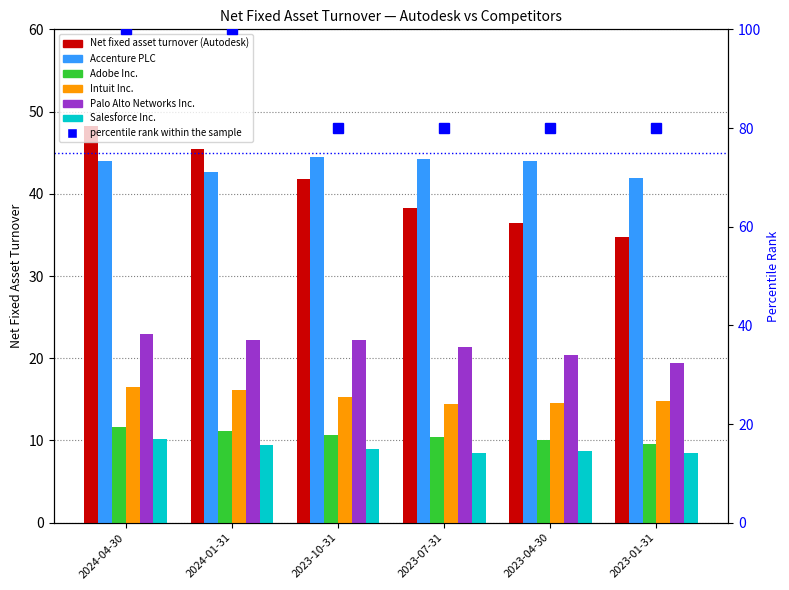

At how many categories does at least one series exceed 8?

6